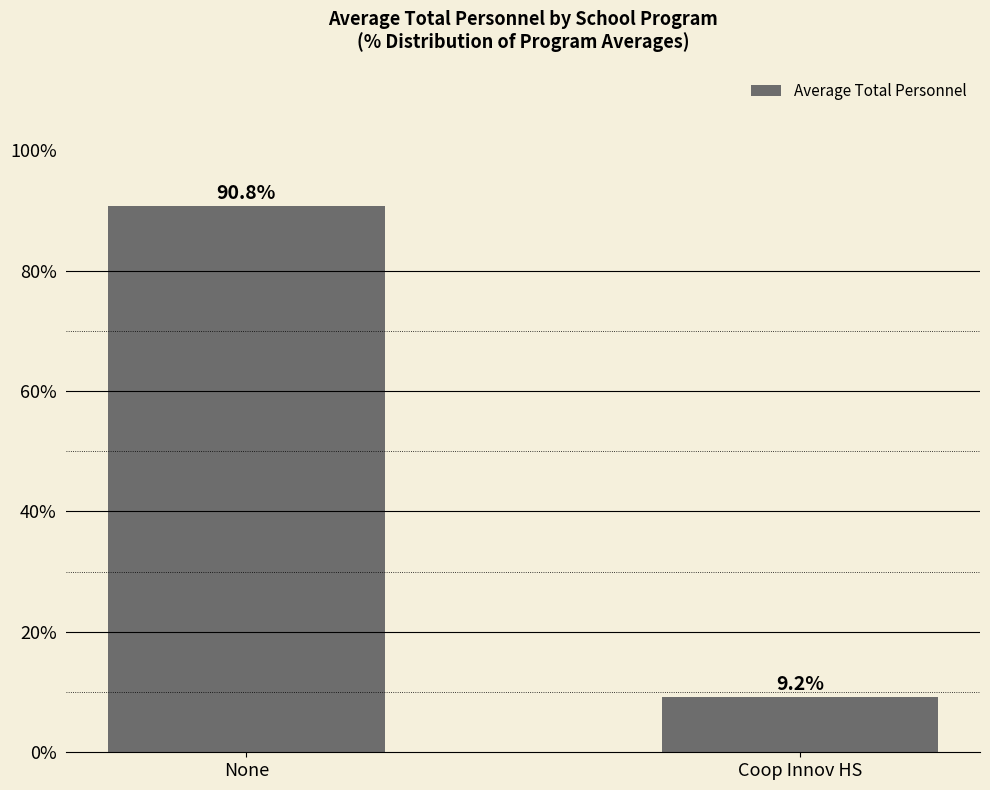

What is the value of the 1st bar from the left?

90.8